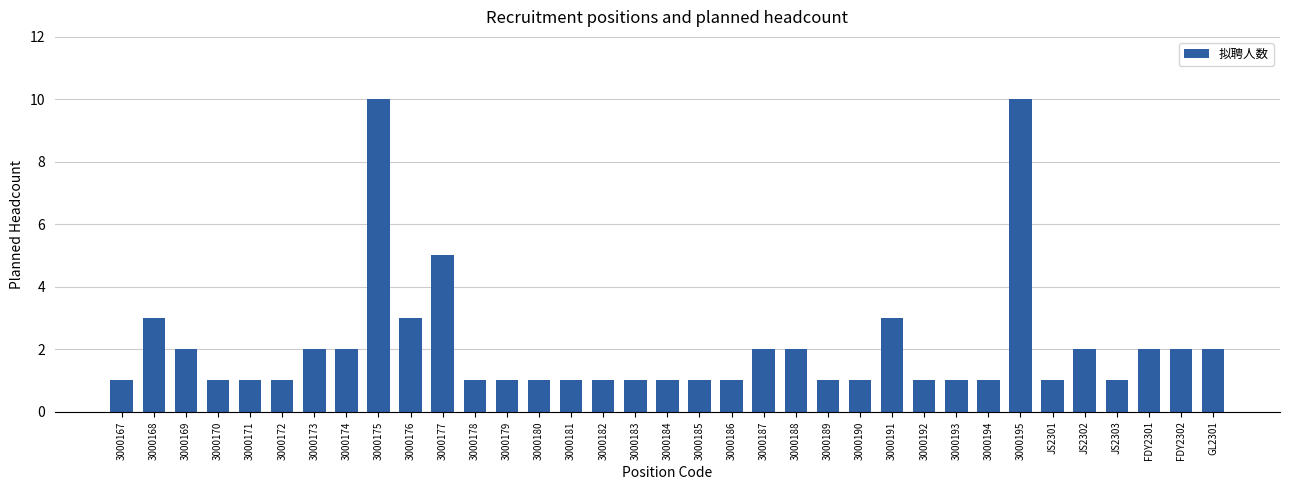

What position from the right is 3000189?

13